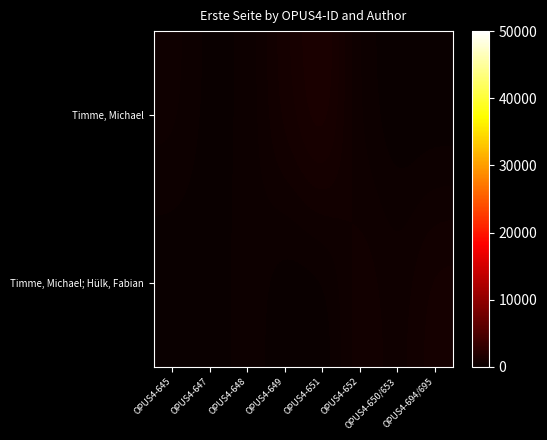

Rank the series at OPUS4-648 from lowest to highest value.

Timme, Michael, Timme, Michael; Hülk, Fabian